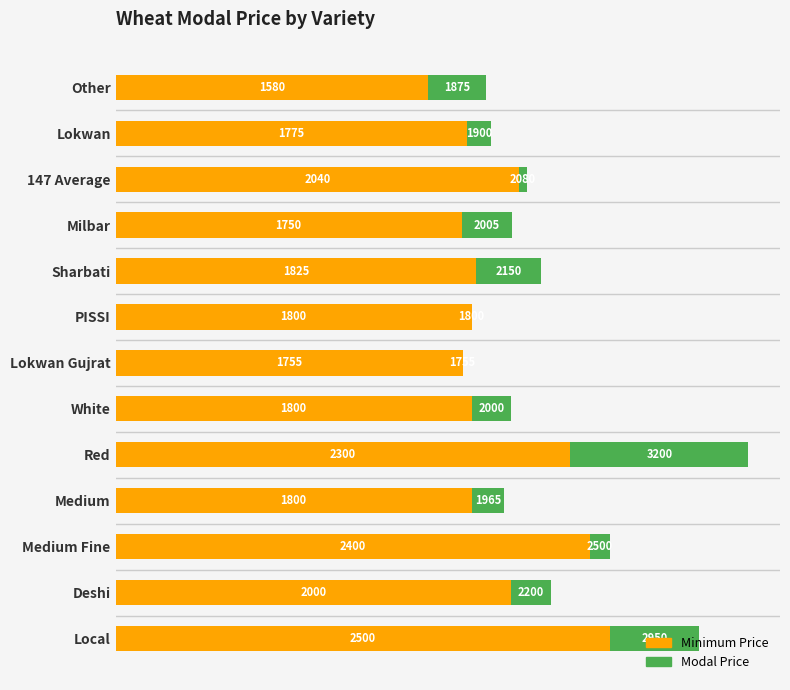

At which category is the sum across all series the highest?

Red